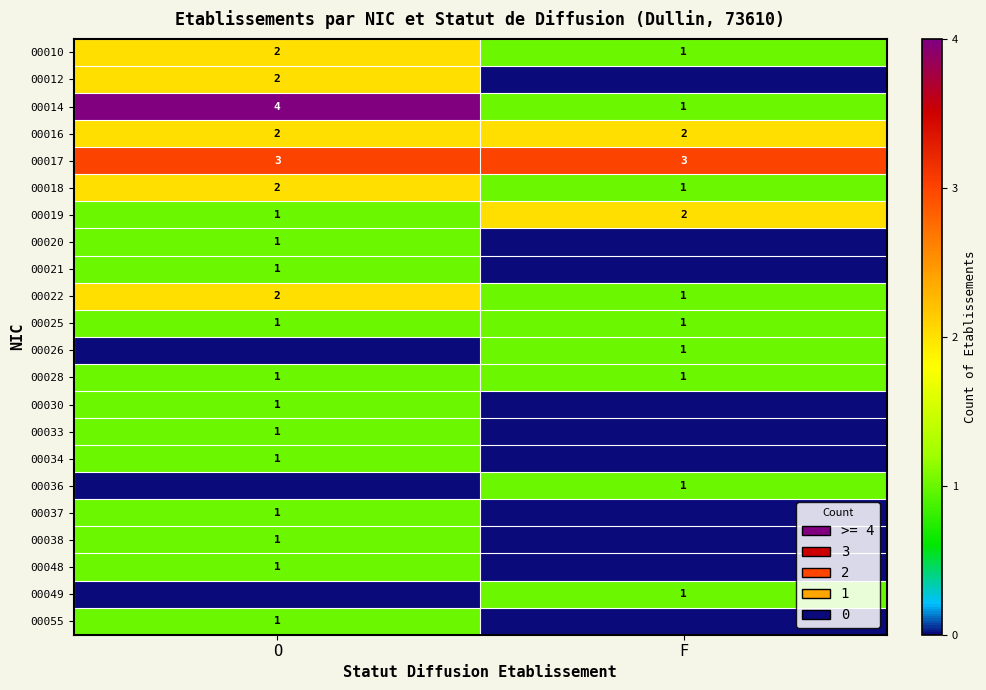

Where is 00022 nearest to the value 1?

F